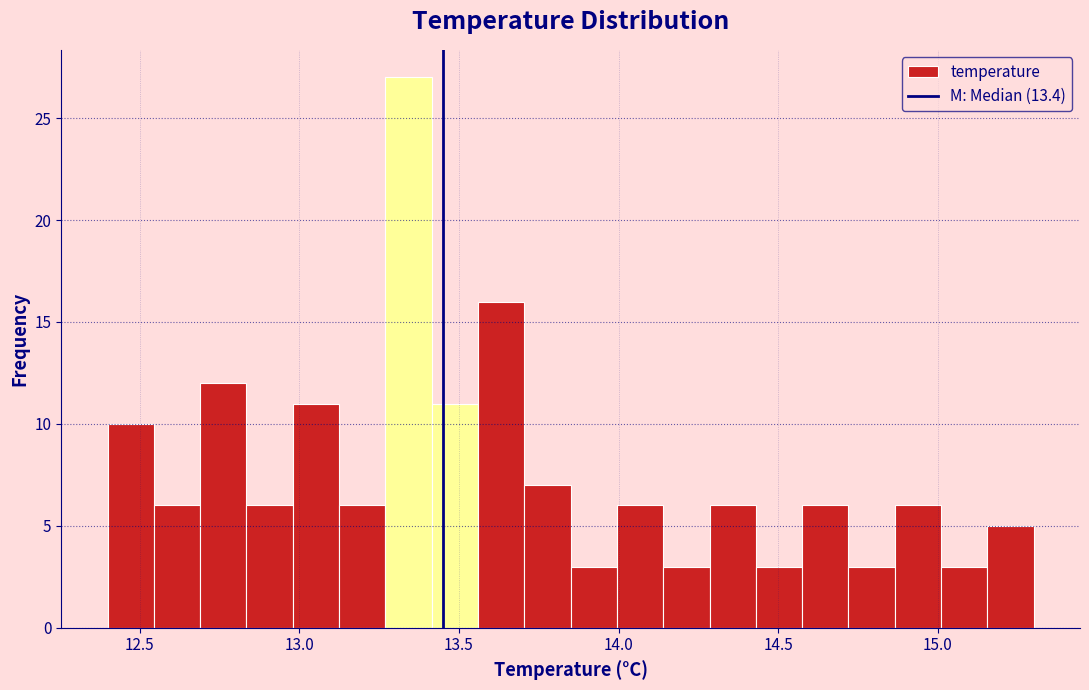

Around what value on the x-axis is the tallest bar? Give the approximate position of its centre, as read against the axis.

13.35